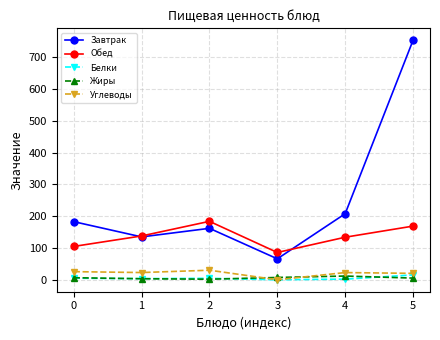

What is the value of the Углеводы point at the 6th from the left?

20.2